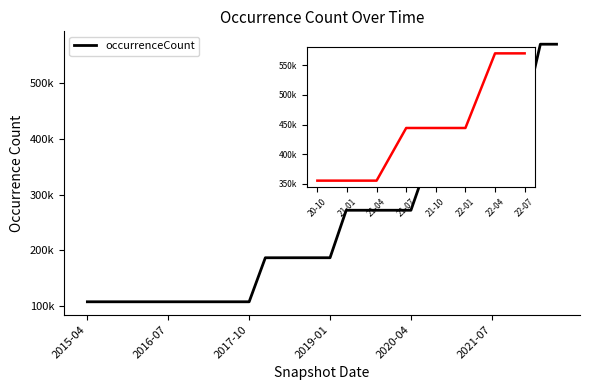

List the labels in order of value, smallest first.

2015-04-09, 2015-07-03, 2015-10-01, 2016-01-04, 2016-04-05, 2016-07-04, 2016-10-07, 2016-12-27, 2017-04-12, 2017-07-24, 2017-10-12, 2017-12-22, 2018-04-09, 2018-07-11, 2018-09-28, 2019-01-01, 2019-04-06, 2019-07-01, 2019-10-09, 2020-01-01, 2020-04-01, 2020-07-01, 2020-10-01, 2021-01-01, 2021-04-01, 2021-07-01, 2021-10-01, 2022-01-01, 2022-04-01, 2022-07-01